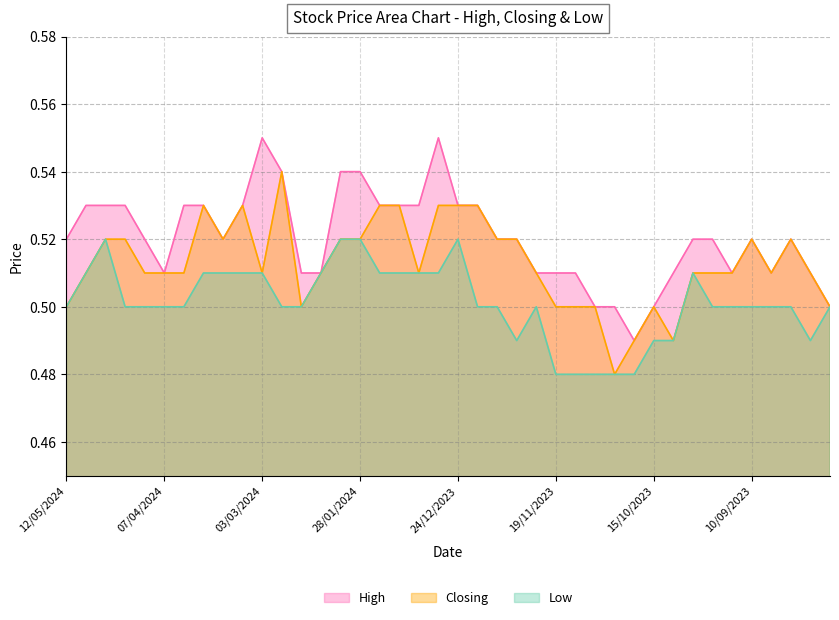

What is the difference between the maximum and minimum values in the Closing series?

0.1